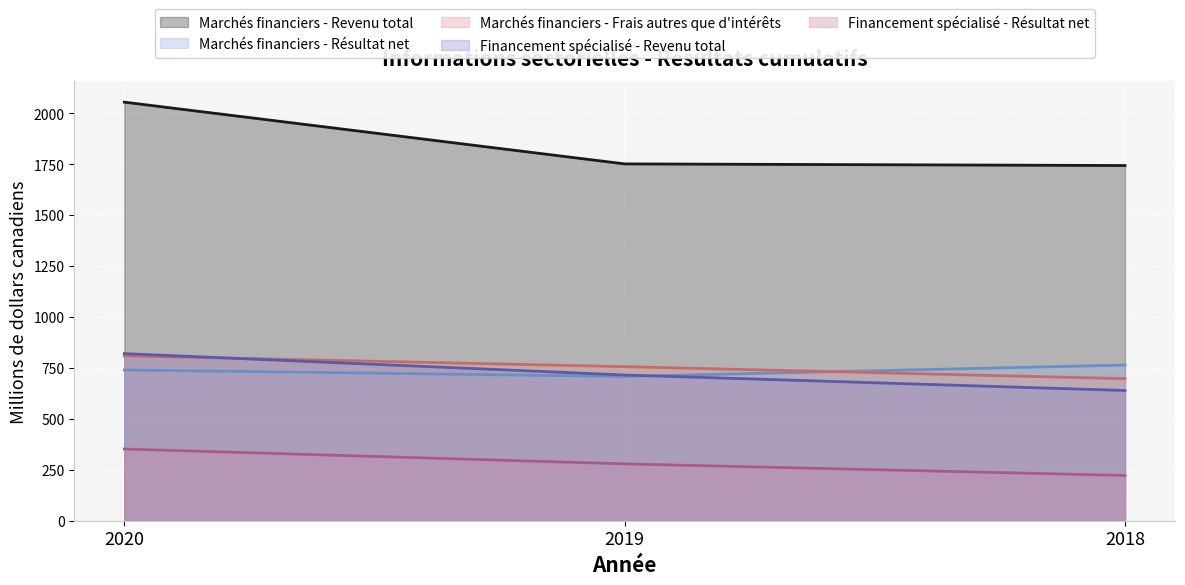

At which label does Financement spécialisé - Résultat net reach its peak?

2020